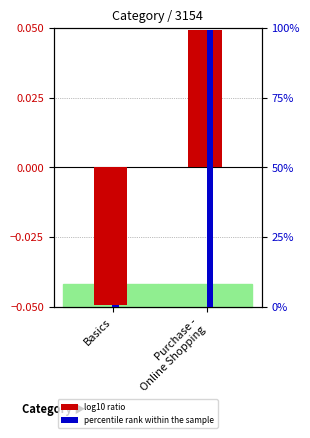

What is the difference between the maximum and minimum values in the percentile rank within the sample series?

98.8